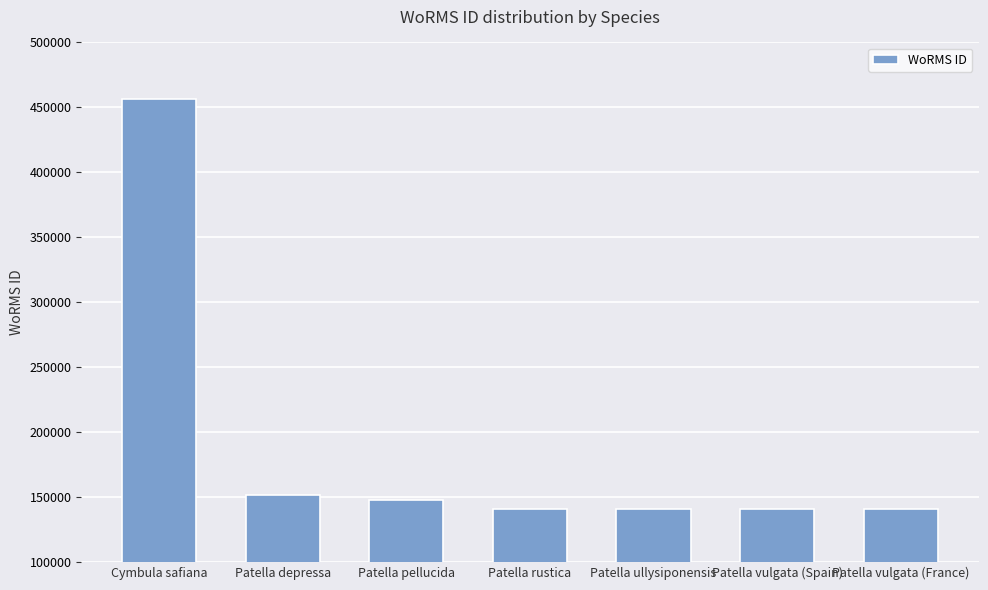

What is the maximum value shown in the chart?

456662